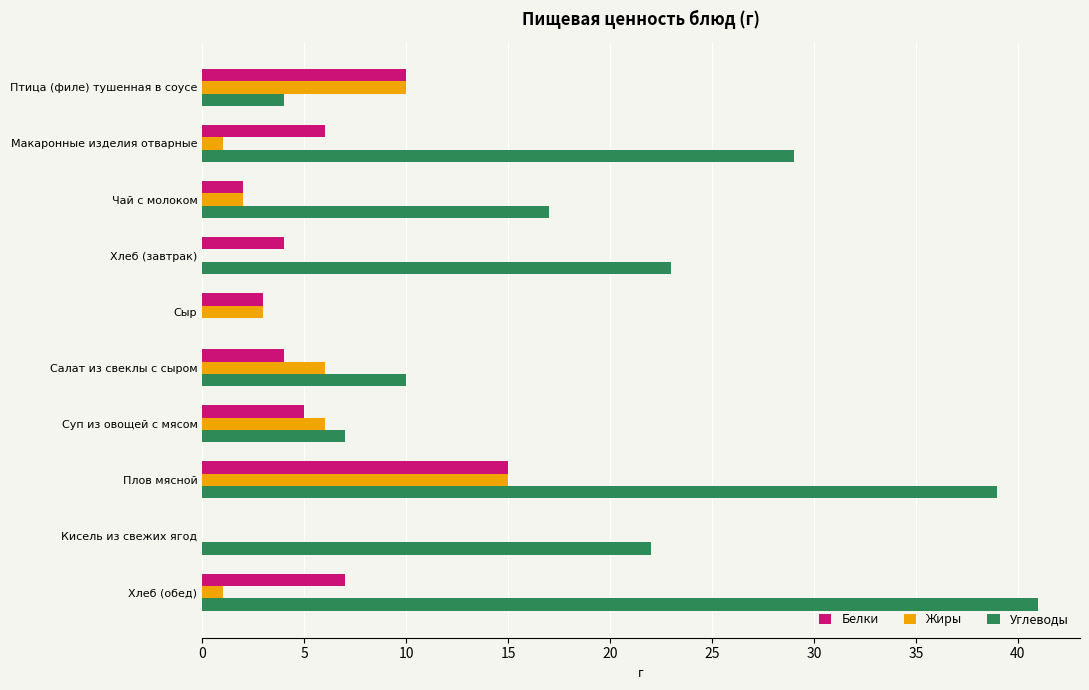

What is the highest value of the Жиры series?

15